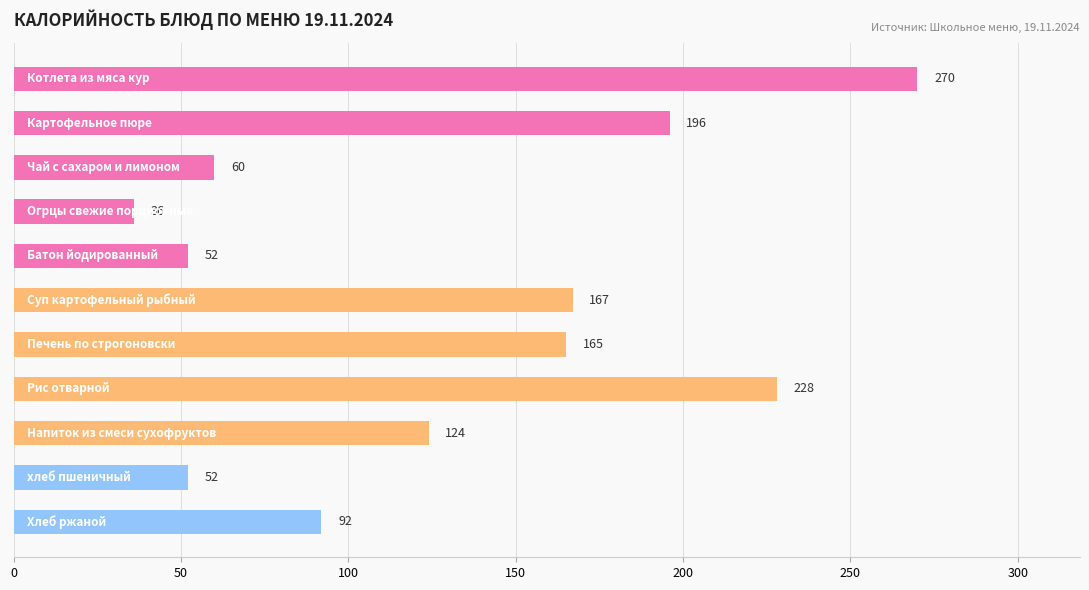

What is the difference between the second highest and minimum values?

192